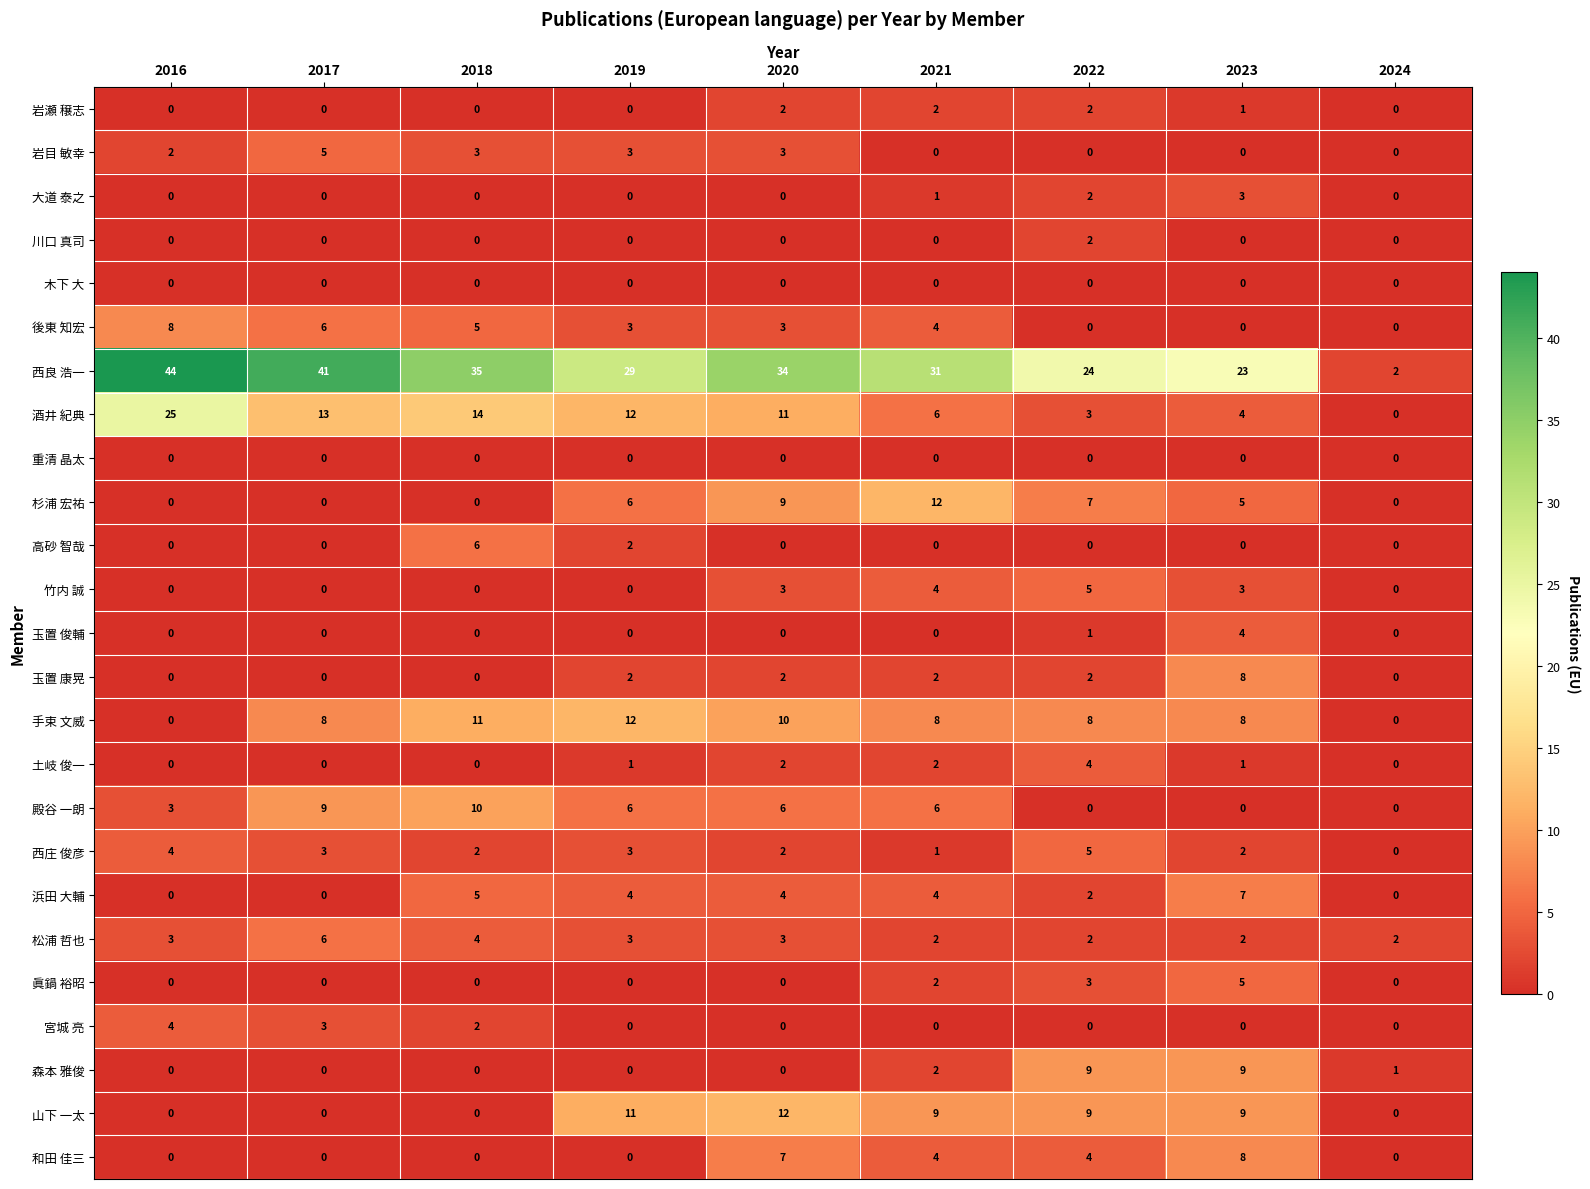

Count the 土岐 俊一 values in the range 0 to 2.

8